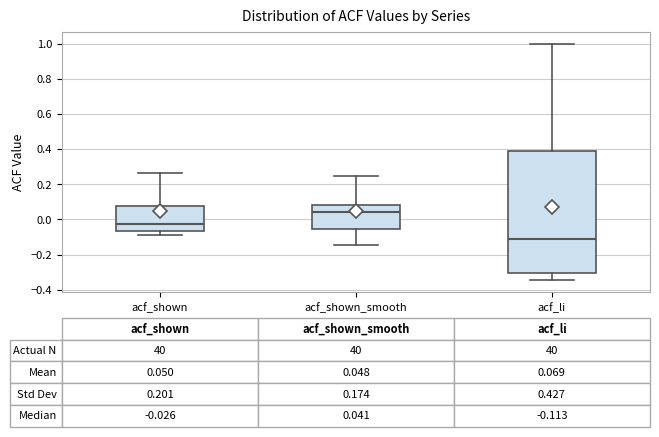

Which box has the highest median line?

acf_shown_smooth